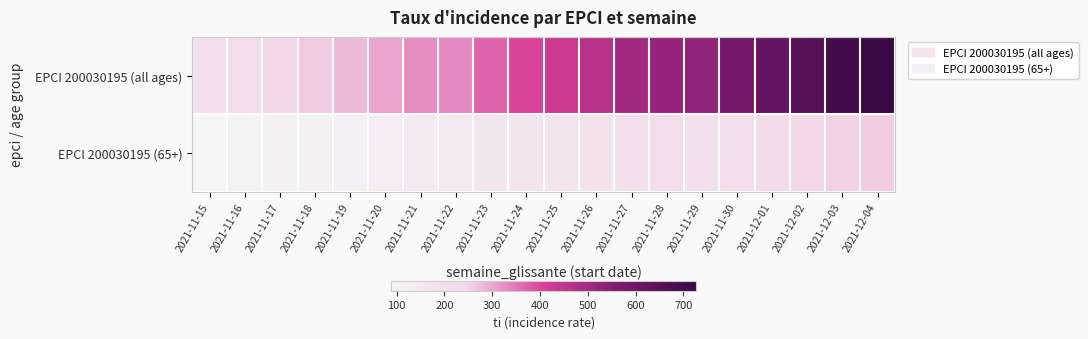

At which category is the sum across all series the highest?

2021-12-04